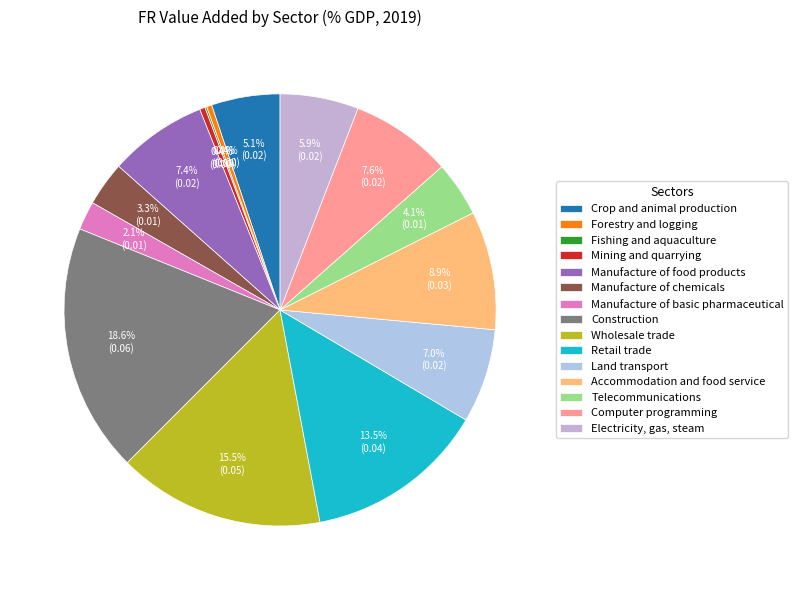

Rank the categories by value from lowest to highest.

Fishing and aquaculture, Forestry and logging, Mining and quarrying, Manufacture of basic pharmaceutical, Manufacture of chemicals, Telecommunications, Crop and animal production, Electricity, gas, steam, Land transport, Manufacture of food products, Computer programming, Accommodation and food service, Retail trade, Wholesale trade, Construction